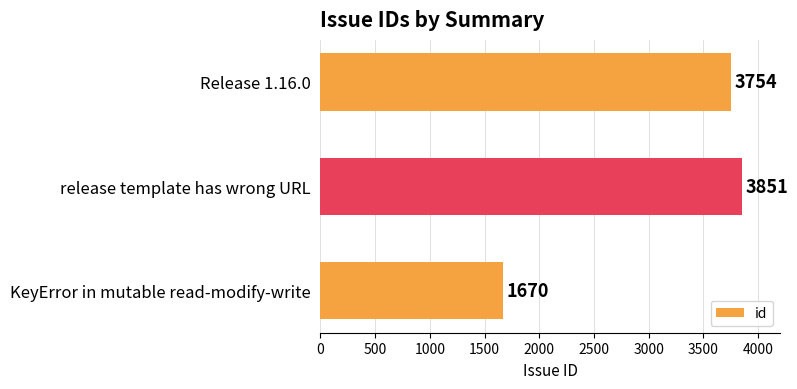

How many values are below 3754?

1